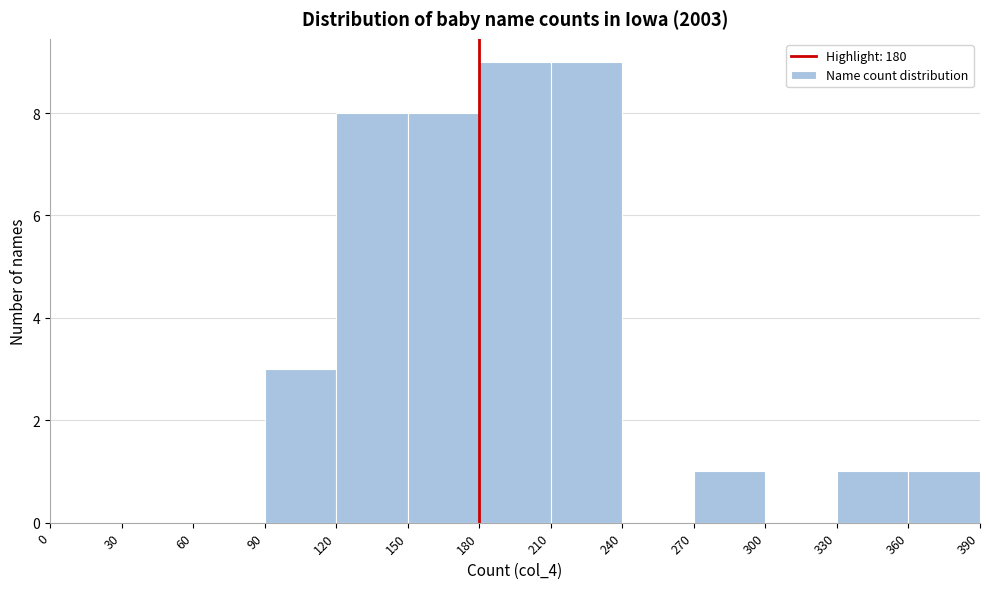

What is the height of the bar covering 270 to 300 on the x-axis? The values are not printed on the chart, so give them approximately, as read against the axis.

1